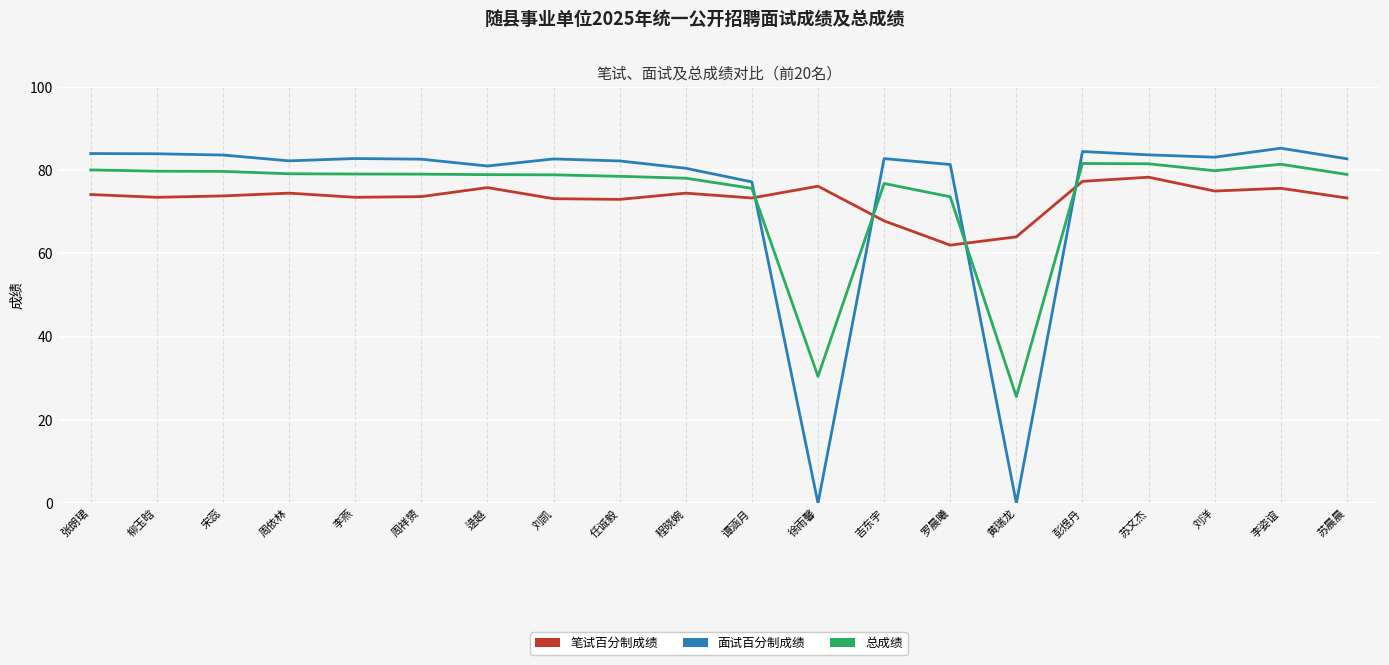

Is it true that 面试百分制成绩 equals 83.7 at 宋蕊?

True